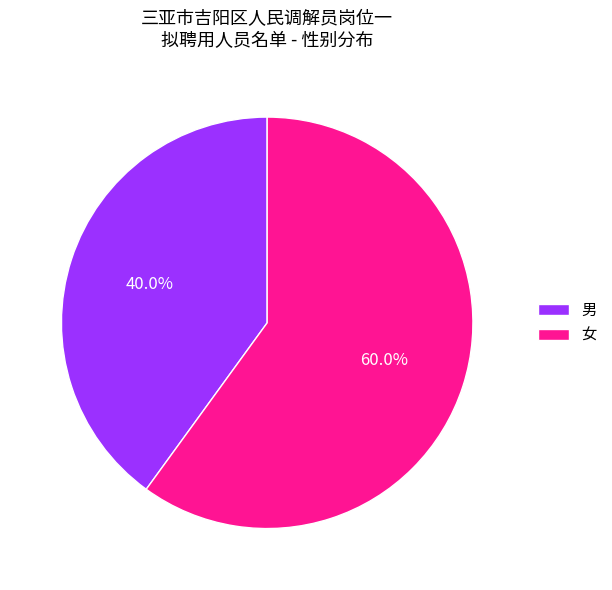

Does 女 account for over 50% of the chart?

Yes